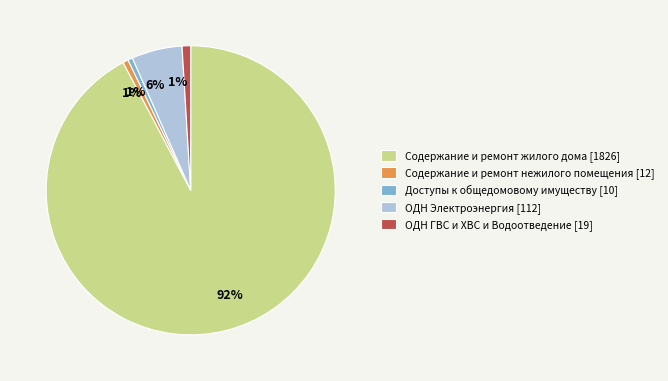

Does Содержание и ремонт жилого дома account for over 50% of the chart?

Yes